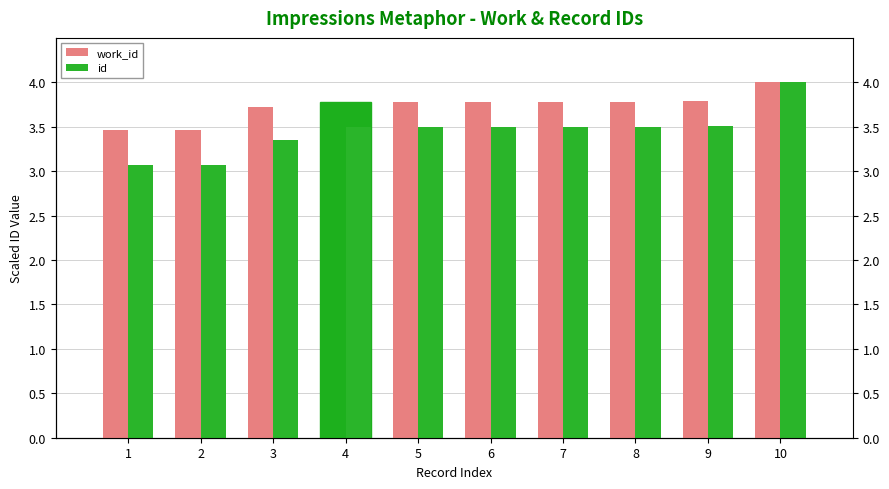

Which series has the largest range (max minus min)?

id